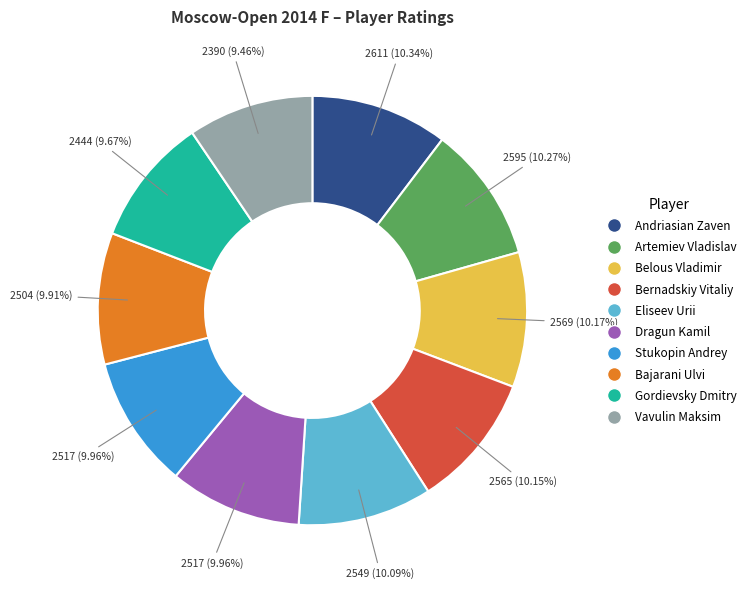

Is it true that Gordievsky Dmitry is 23% of the pie?

False